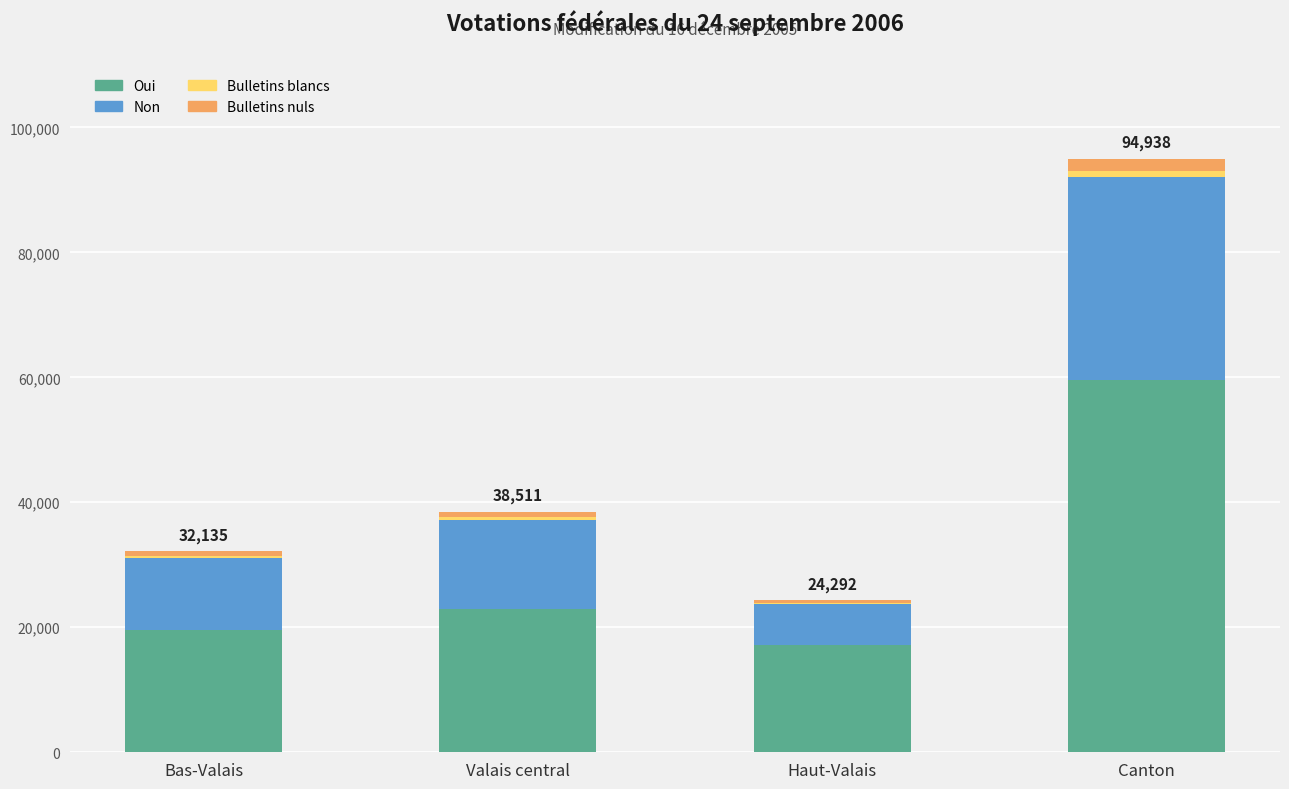

The Oui series shows 14418 at Valais central. True or false?

False